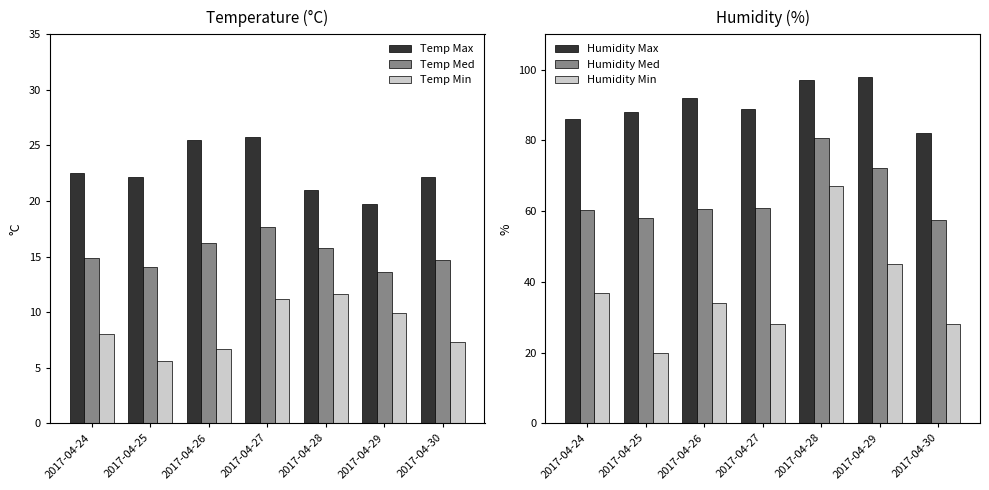

The value of Temp Med at 2017-04-26 is 5.0. True or false?

False